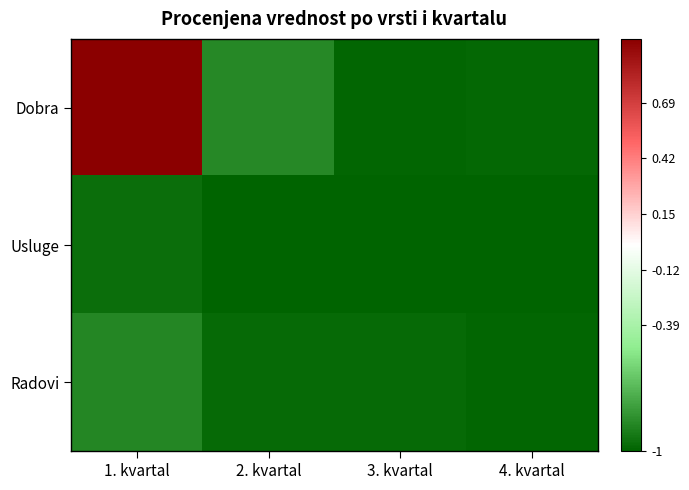

Which series has the widest spread of values?

Dobra